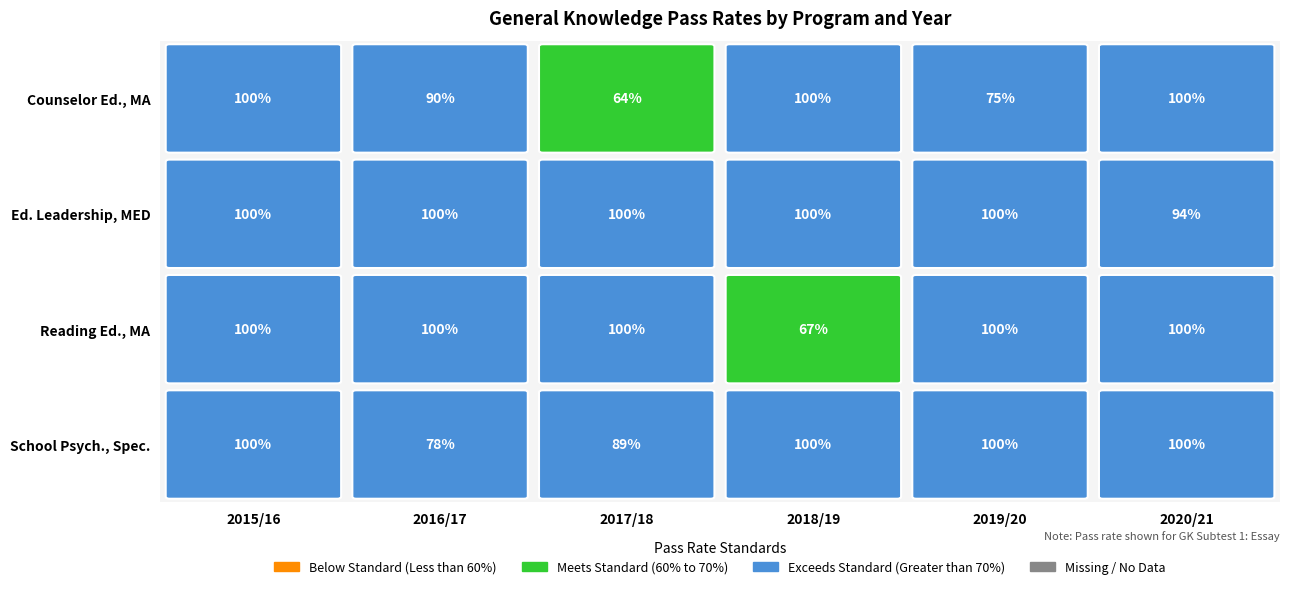

Reading left to right, list all the values displayed in this chart.

Counselor Education, MA: 2015/16=1.0	2016/17=0.9	2017/18=0.6	2018/19=1.0	2019/20=0.8	2020/21=1.0
Educational Leadership, MED: 2015/16=1.0	2016/17=1.0	2017/18=1.0	2018/19=1.0	2019/20=1.0	2020/21=0.9
Reading Education, MA: 2015/16=1.0	2016/17=1.0	2017/18=1.0	2018/19=0.7	2019/20=1.0	2020/21=1.0
School Psychology, Specialist: 2015/16=1.0	2016/17=0.8	2017/18=0.9	2018/19=1.0	2019/20=1.0	2020/21=1.0